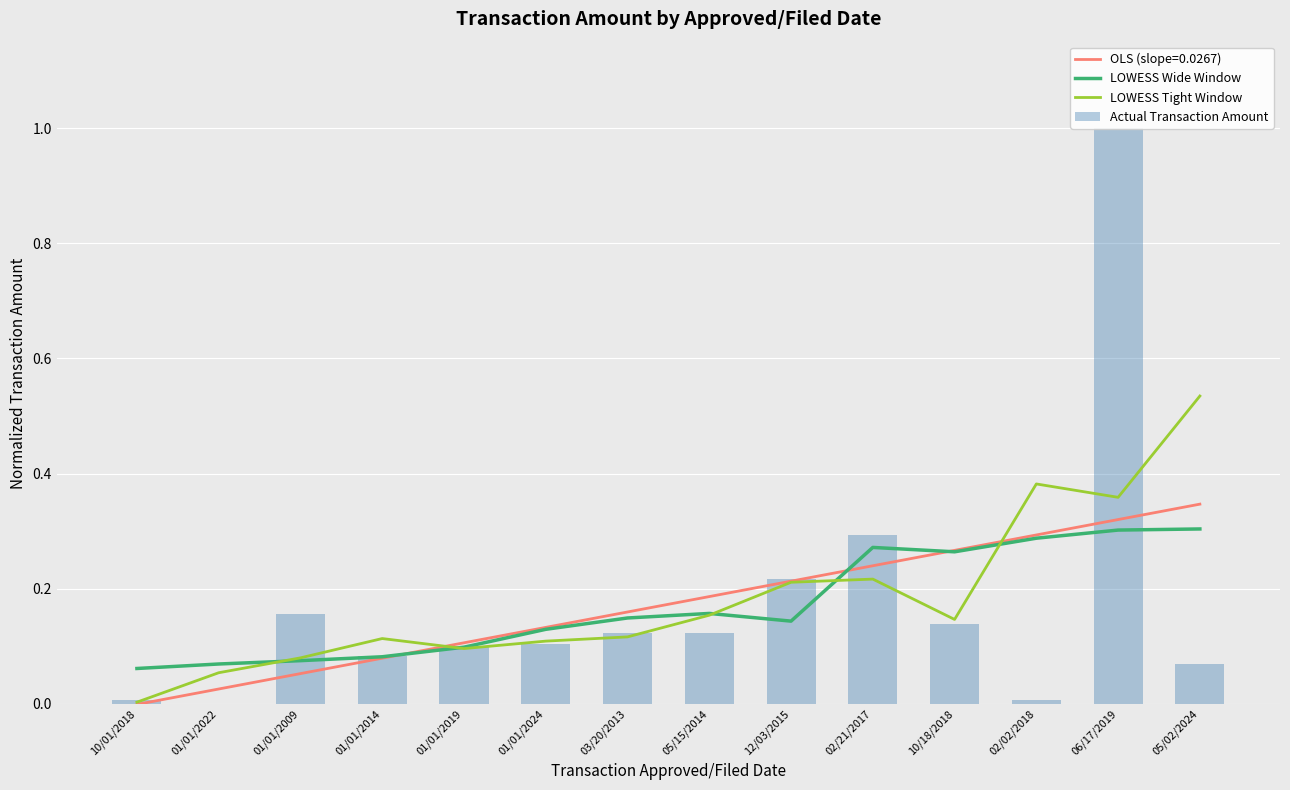

Which has a higher value, 02/02/2018 or 01/01/2009?

02/02/2018